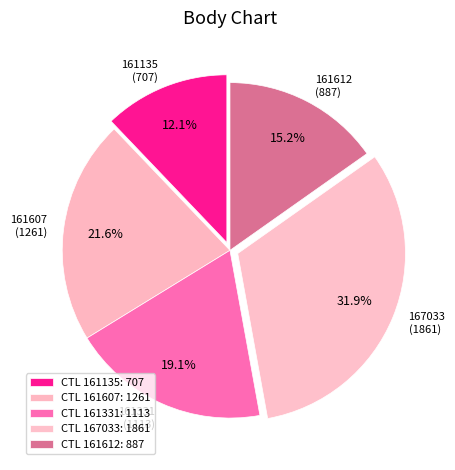

The 161607 slice represents 22% of the pie. True or false?

True